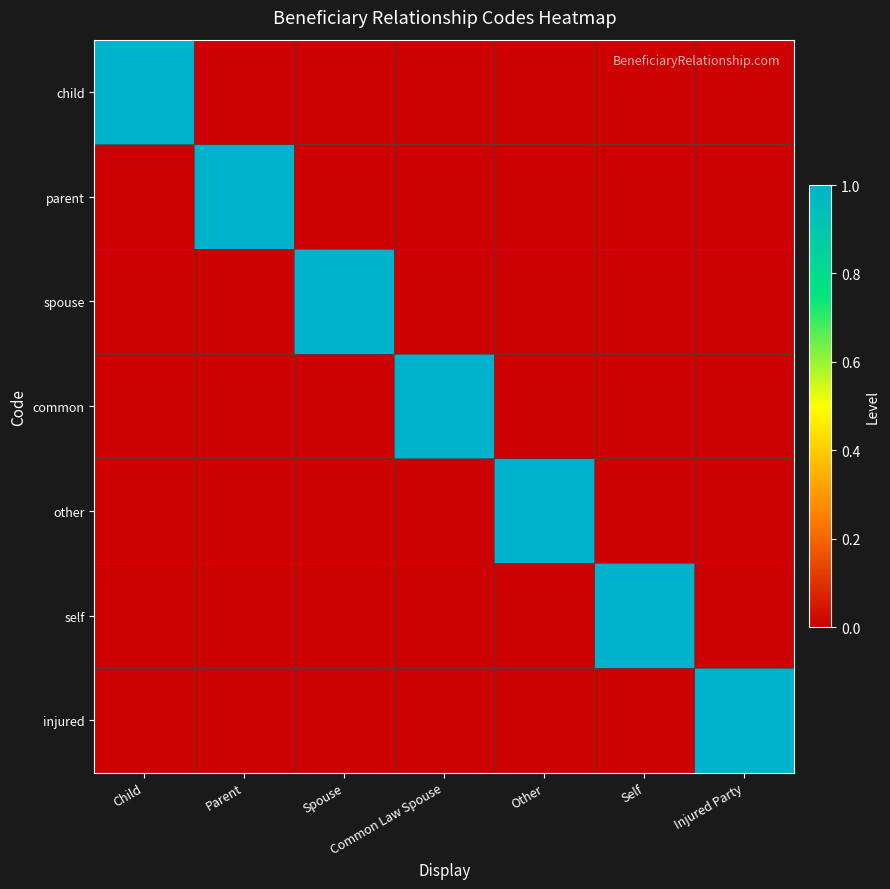

Count the number of categories in the chart.

7